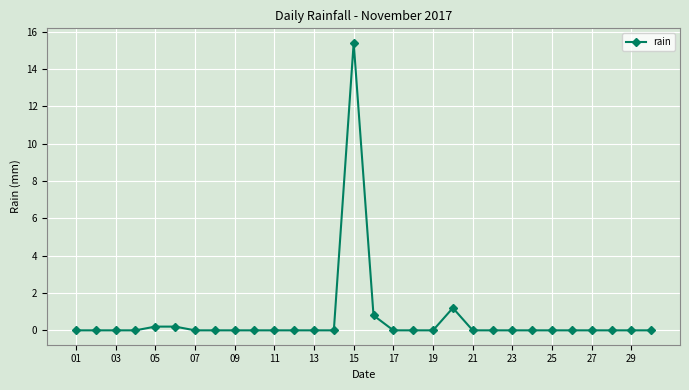

Reading left to right, extract all data points from this chart.

0.0	0.0	0.0	0.0	0.2	0.2	0.0	0.0	0.0	0.0	0.0	0.0	0.0	0.0	15.4	0.8	0.0	0.0	0.0	1.2	0.0	0.0	0.0	0.0	0.0	0.0	0.0	0.0	0.0	0.0